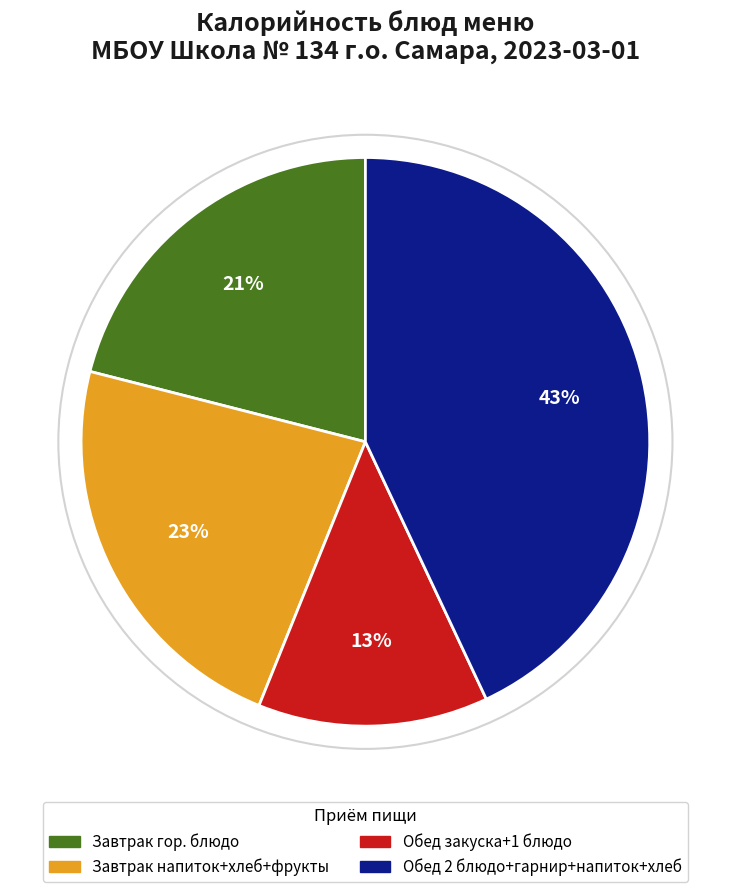

How many segments does this pie chart have?

4